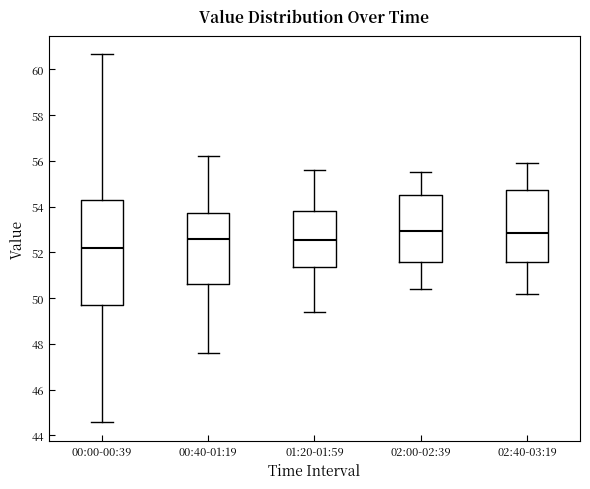

Reading left to right, transcribe this box plot: for each box, give where its median line is, the range the box spans, and where its two whiskers end, as read against the y-axis. The values are not printed on the chart, so give them approximately, as read against the axis.

00:00-00:39: median 52.2, box 49.6 to 54.2, whiskers 44.6 to 60.6
00:40-01:19: median 52.6, box 50.6 to 53.8, whiskers 47.6 to 56.2
01:20-01:59: median 52.6, box 51.4 to 53.8, whiskers 49.4 to 55.6
02:00-02:39: median 53.0, box 51.6 to 54.6, whiskers 50.4 to 55.6
02:40-03:19: median 52.8, box 51.6 to 54.8, whiskers 50.2 to 56.0